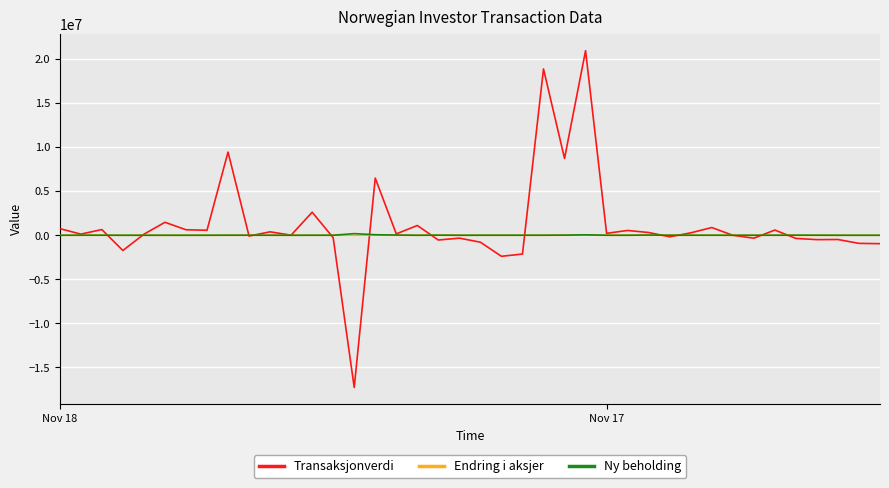

How many distinct data groups are displayed?

3